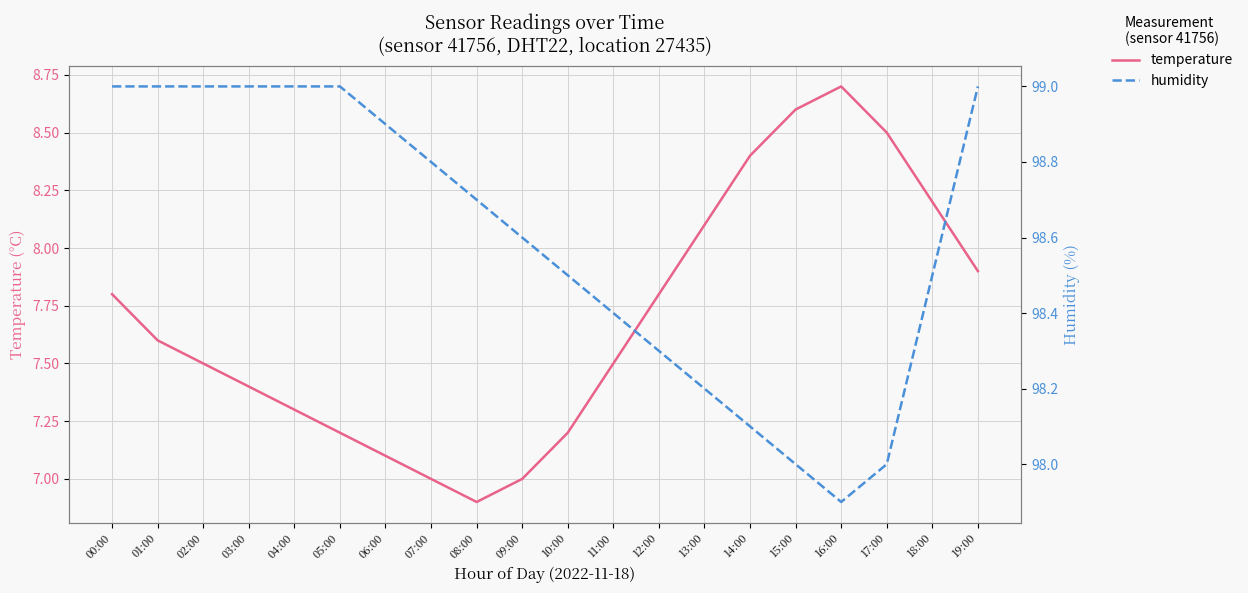

How many interior local peaks does the temperature series have?

1